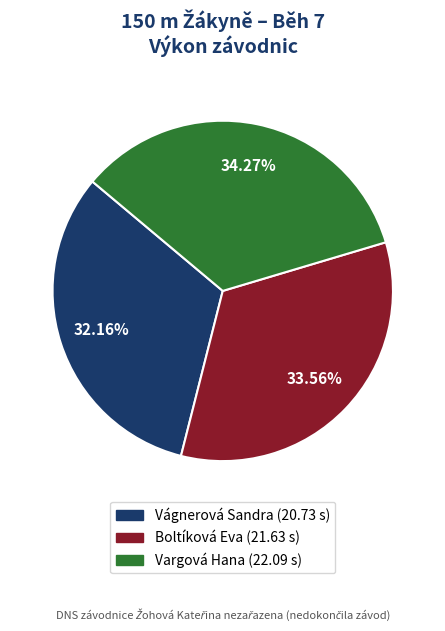

What percentage is the Vágnerová Sandra slice, to the nearest percent?

32%